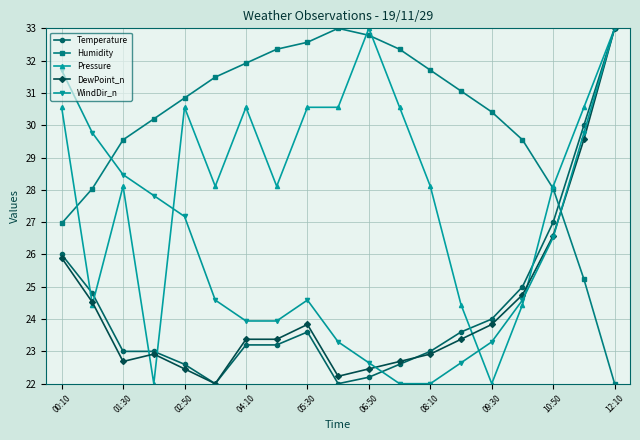

How many data points in WindDir_n are above 24?

11